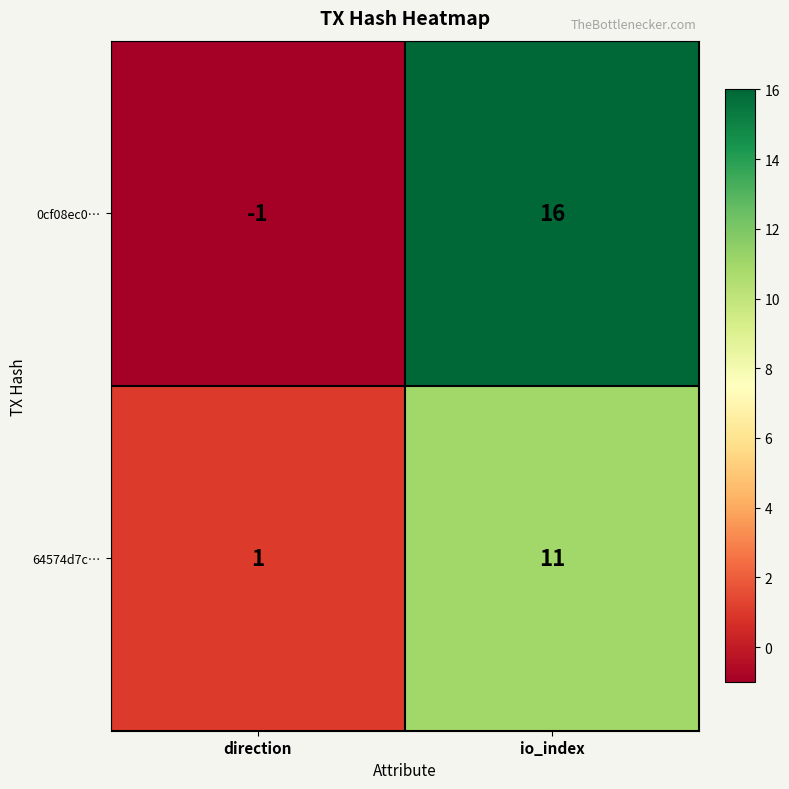

The 0cf08ec0… series shows 16 at io_index. True or false?

True